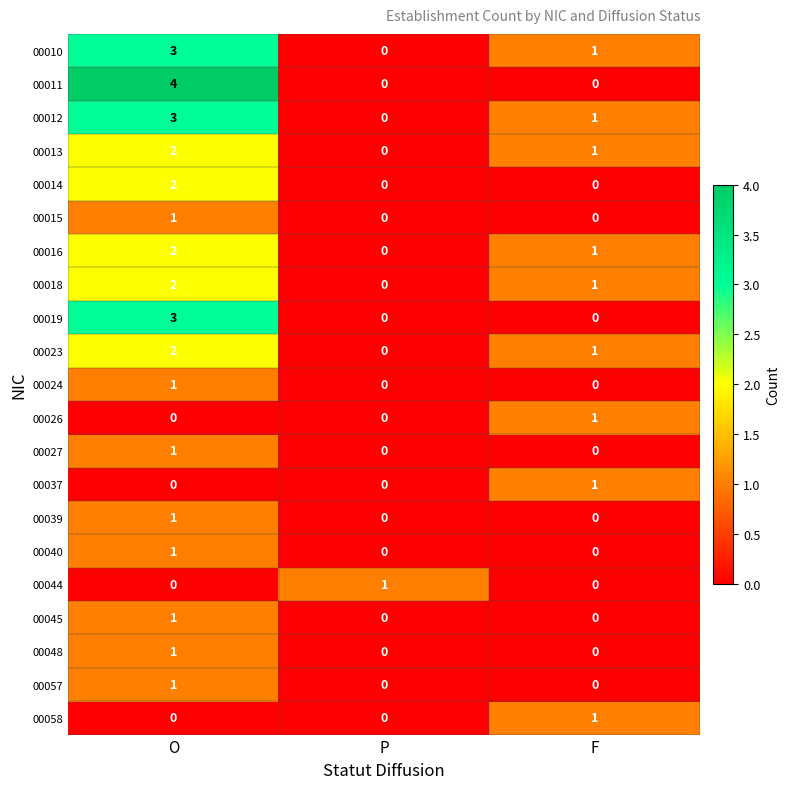

What is the maximum value shown in the chart?

4